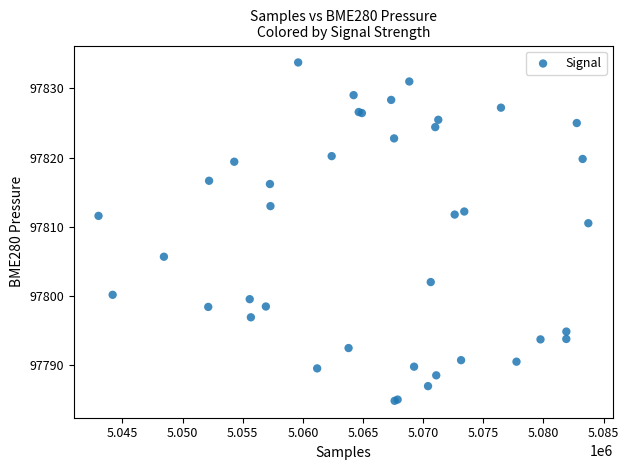

What Y value in the scatter plot is closest to 97809?

97810.5